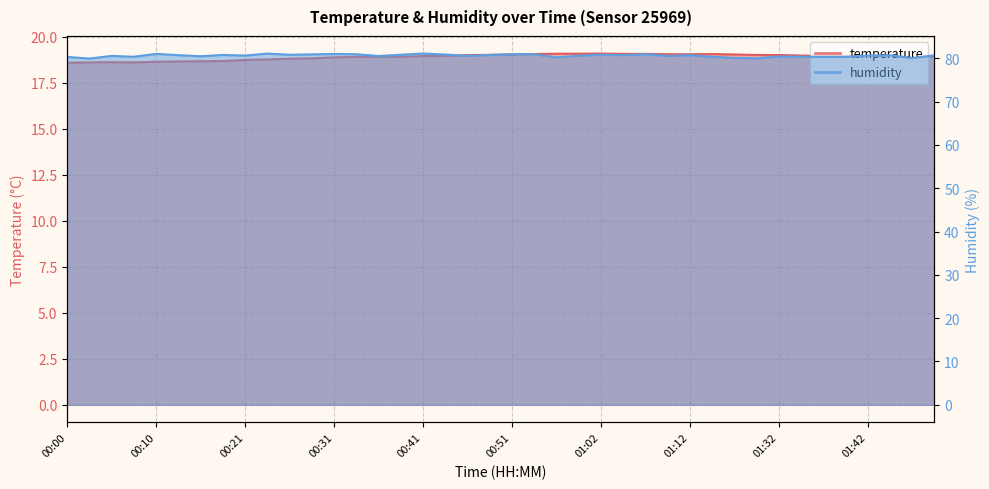

True or false: humidity and temperature cross at least once.

False